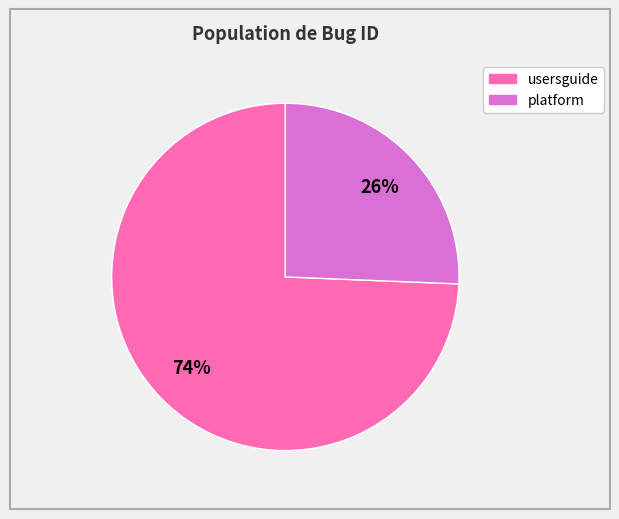

The usersguide slice represents 64% of the pie. True or false?

False